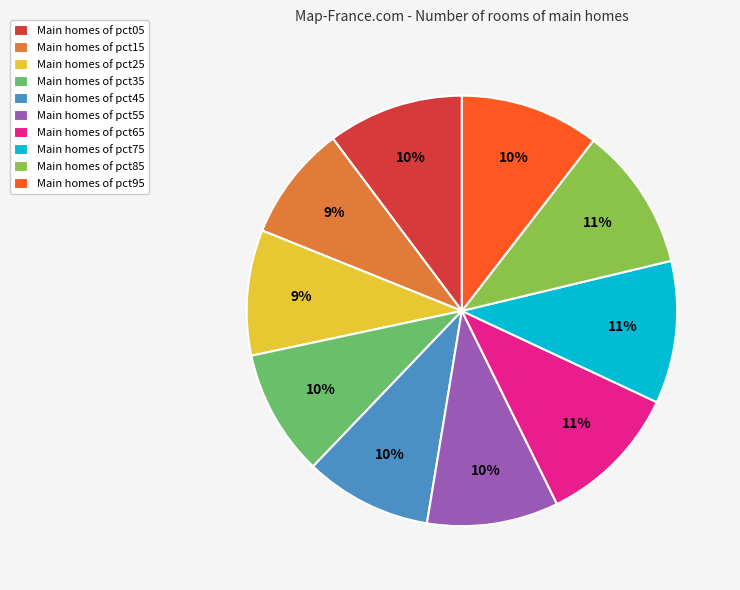

Is it true that Main homes of pct45 is 10% of the pie?

True